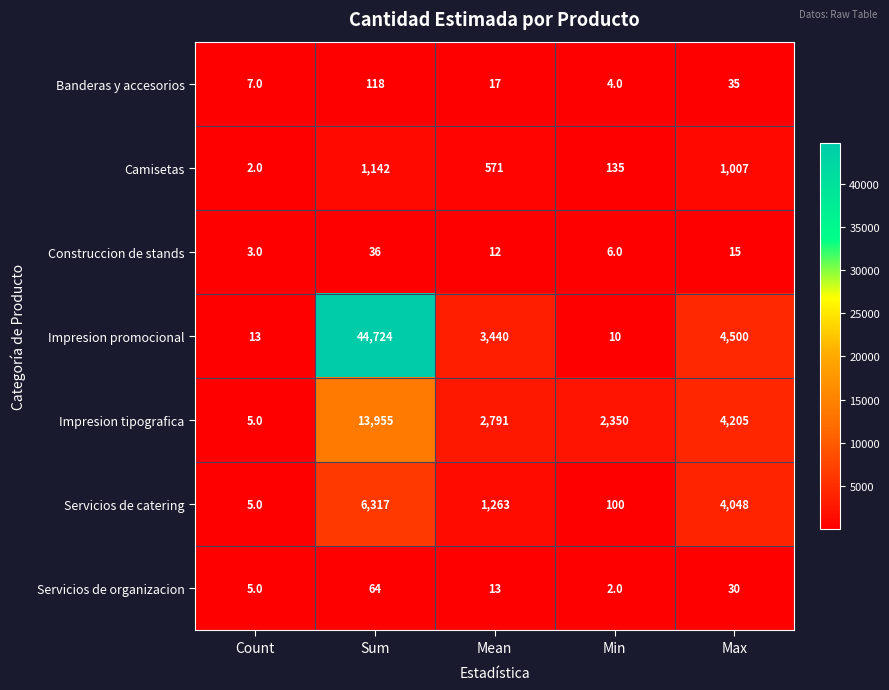

Is it true that Banderas y accesorios equals 118 at Sum?

True